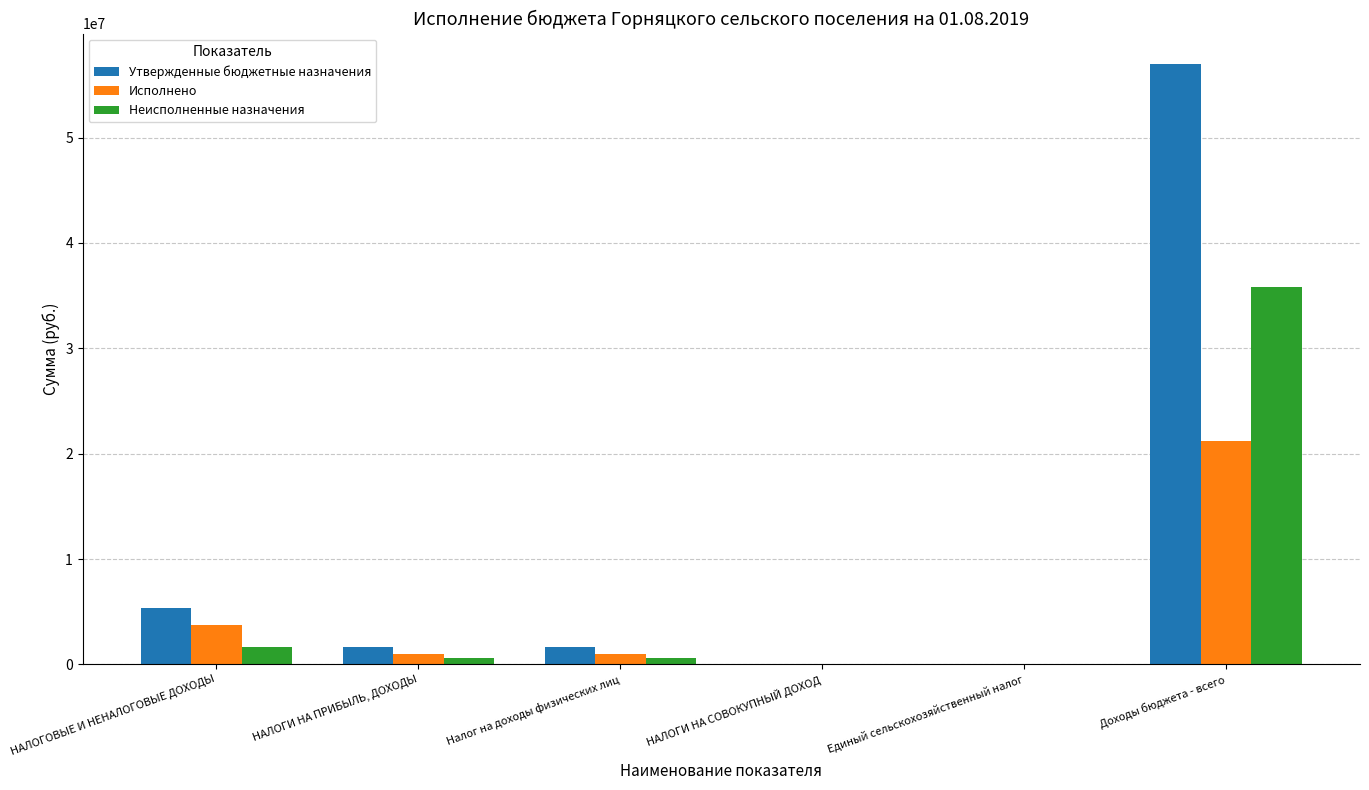

Which category has the highest value across all series?

Доходы бюджета - всего